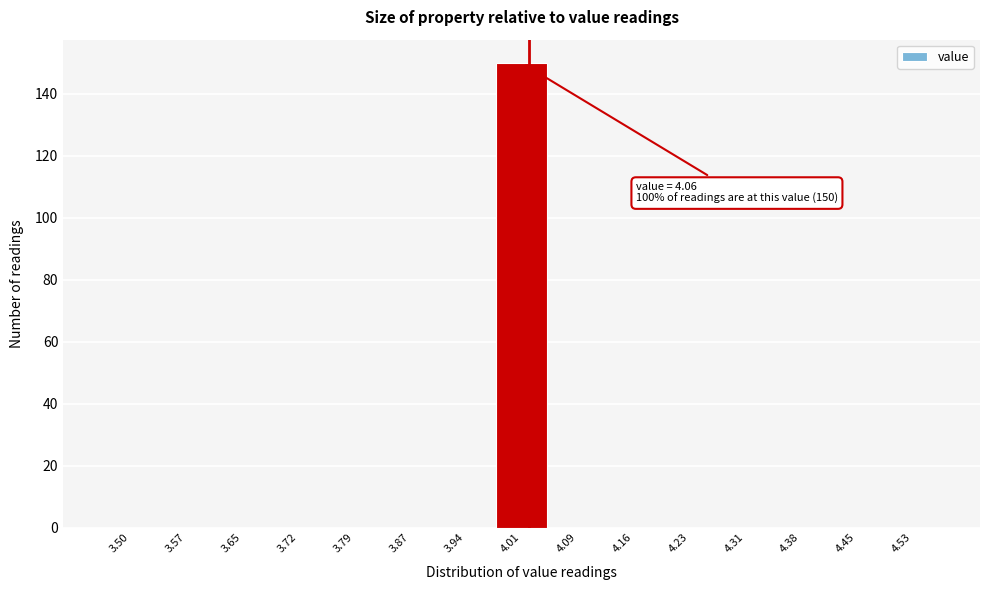

Reading right to left, list all the values displayed in this chart.

4.53=0	4.45=0	4.38=0	4.31=0	4.23=0	4.16=0	4.09=0	4.01=150	3.94=0	3.87=0	3.79=0	3.72=0	3.65=0	3.57=0	3.50=0